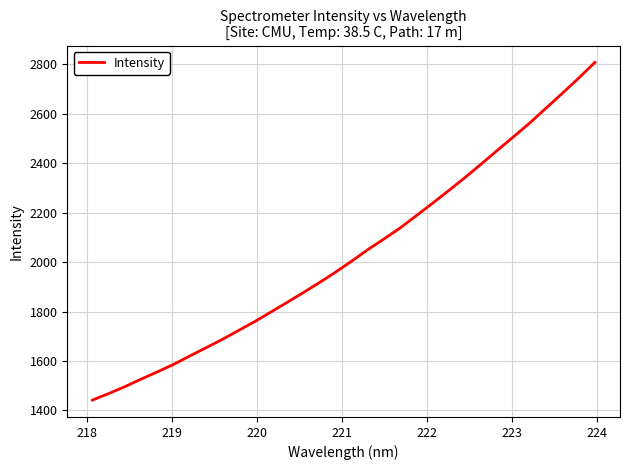

What is the sum of all values?

65052.8